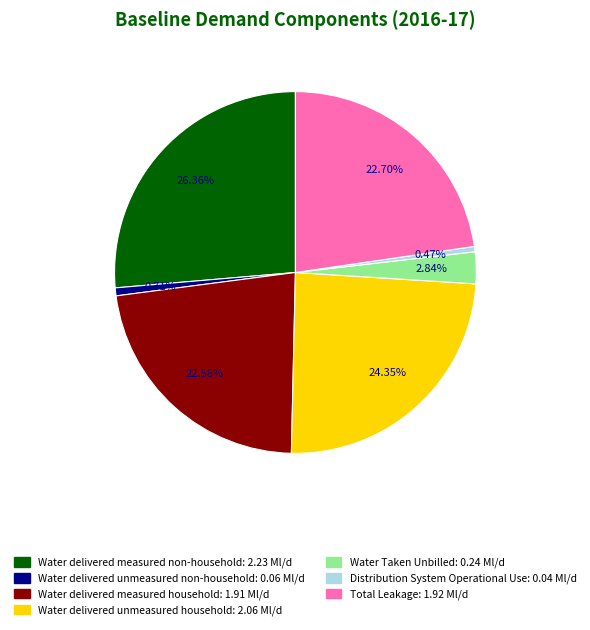

Between Water delivered measured household and Water delivered measured non-household, which is larger?

Water delivered measured non-household